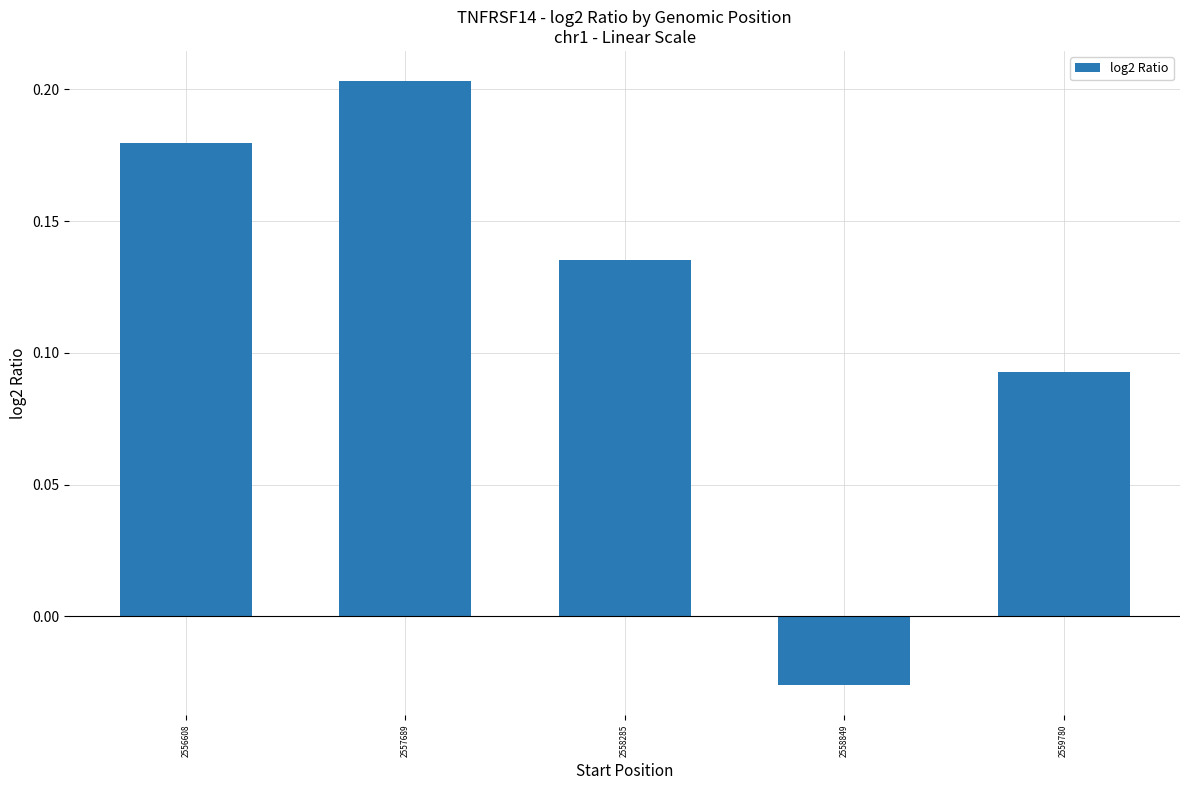

Between 2556608 and 2558285, which is larger?

2556608